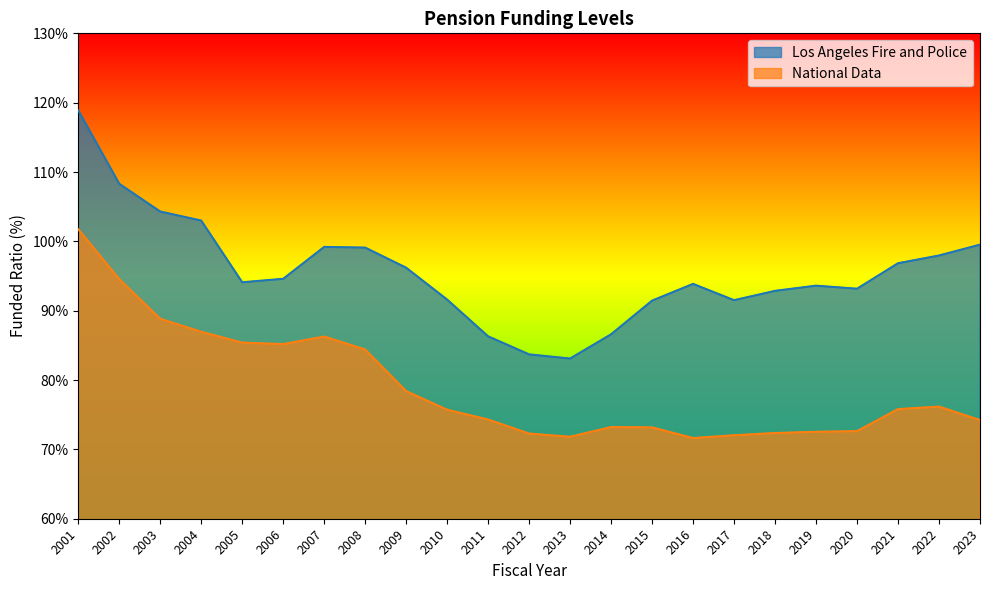

How many series are shown in this chart?

2